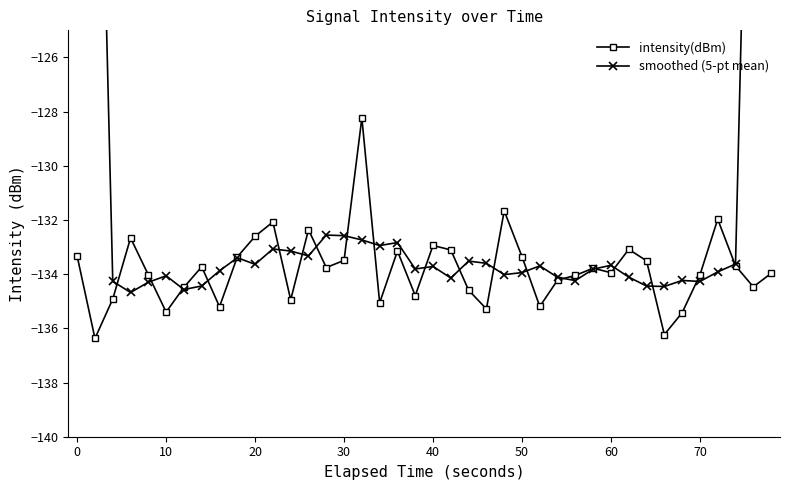

Does the chart display data point markers on the line(s)?

Yes